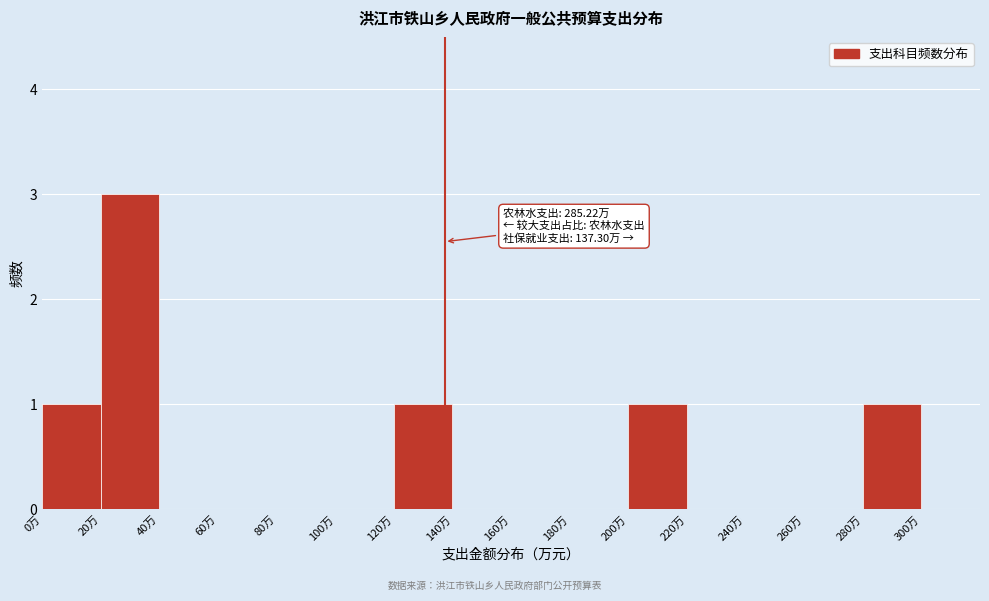

Over which range of the x-axis is the bar tallest?

20 to 40